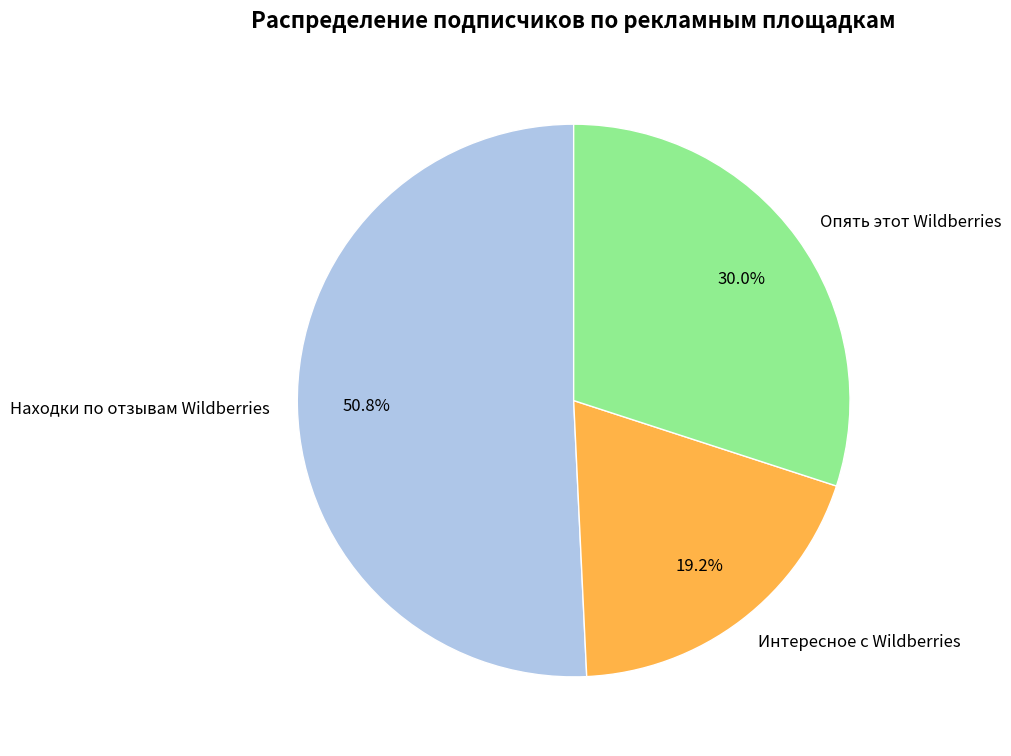

Between Интересное с Wildberries and Опять этот Wildberries, which is larger?

Опять этот Wildberries